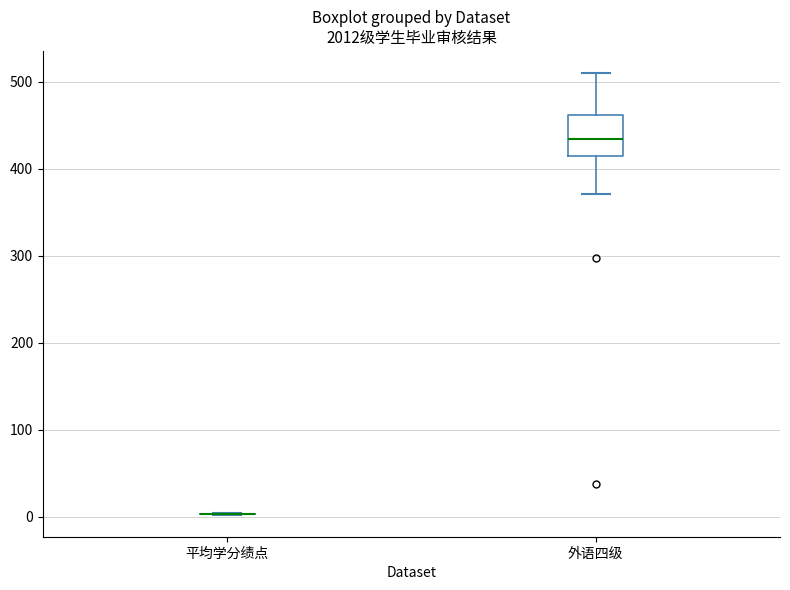

Comparing the boxes themselves (not the whiskers), which one is the tallest?

外语四级